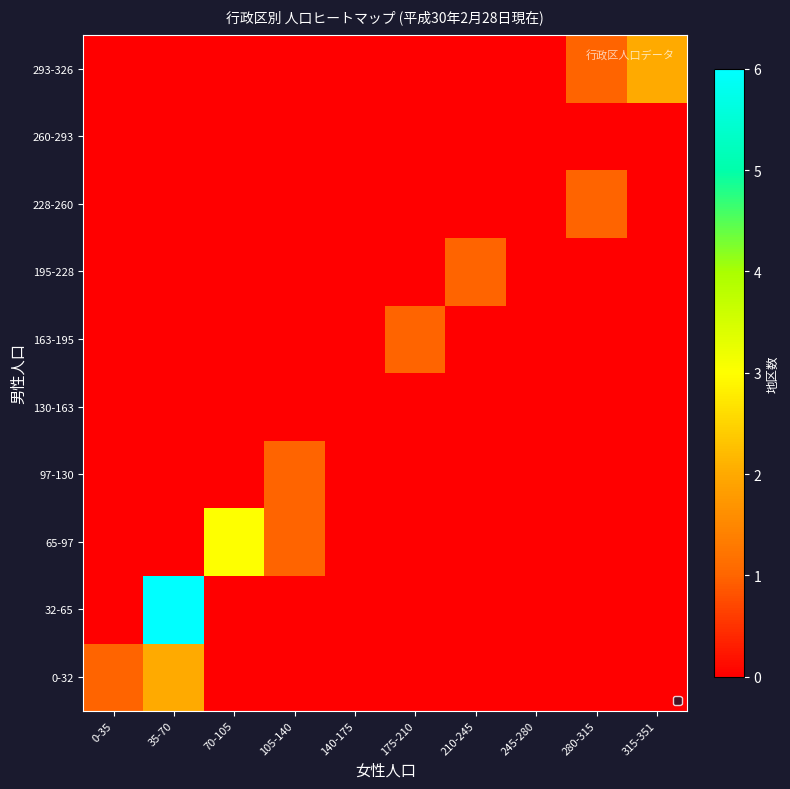

What is the spread (max minus min) of values at 70-105?

3